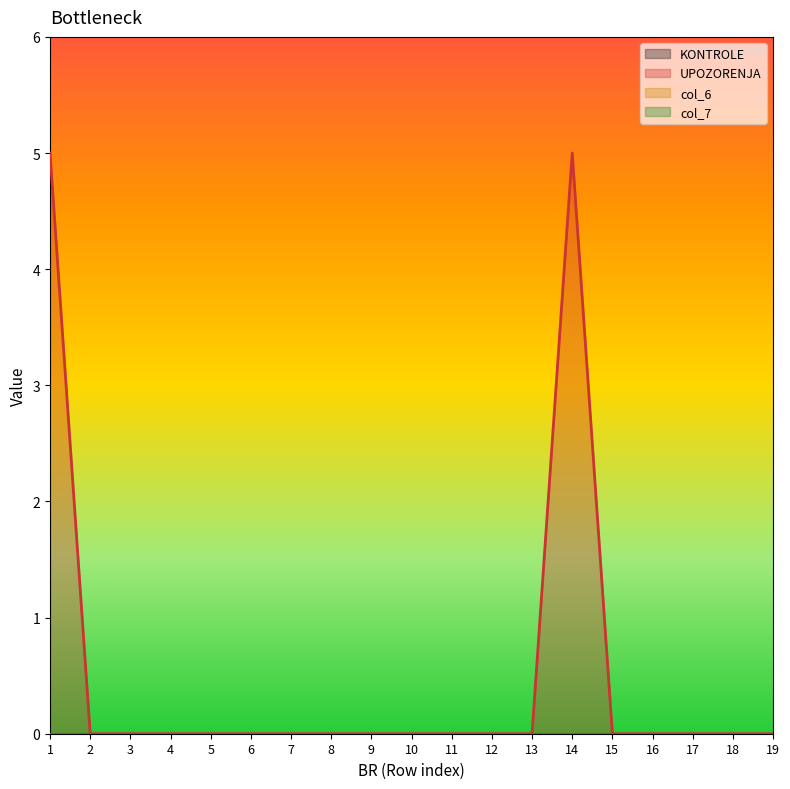

True or false: col_7 and col_6 intersect in this chart.

False